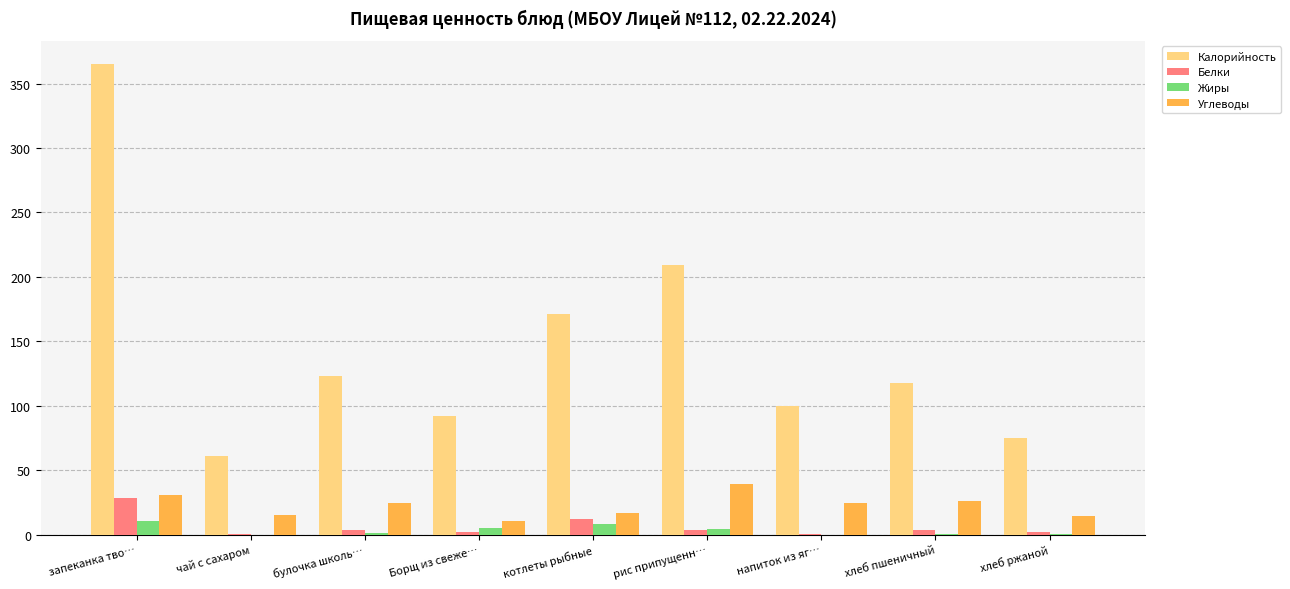

At which label is Калорийность closest to 213?

рис припущенн…